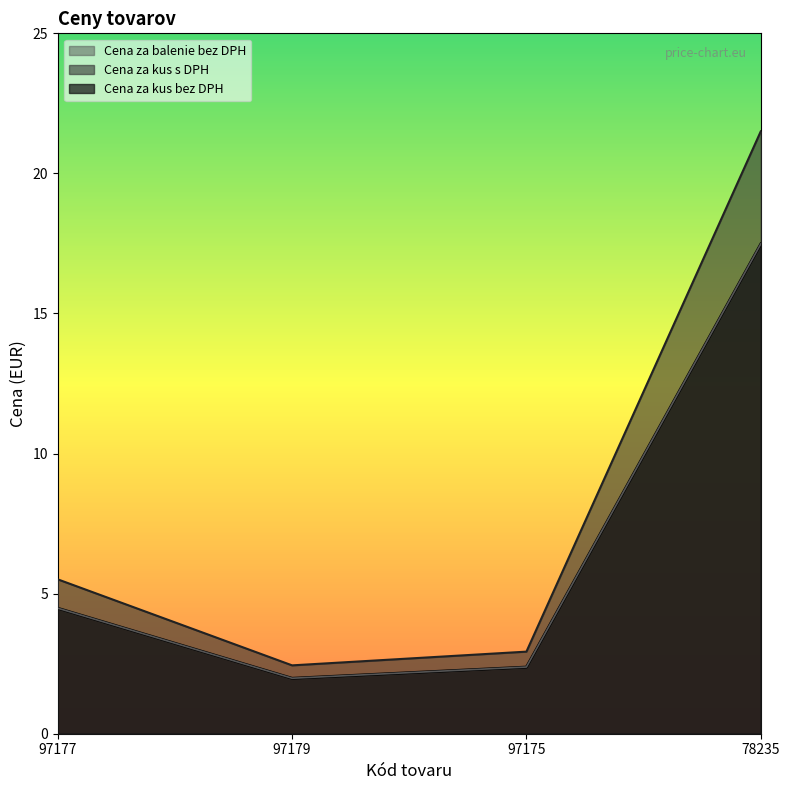

Which series has the largest total across all categories?

Cena za kus s DPH